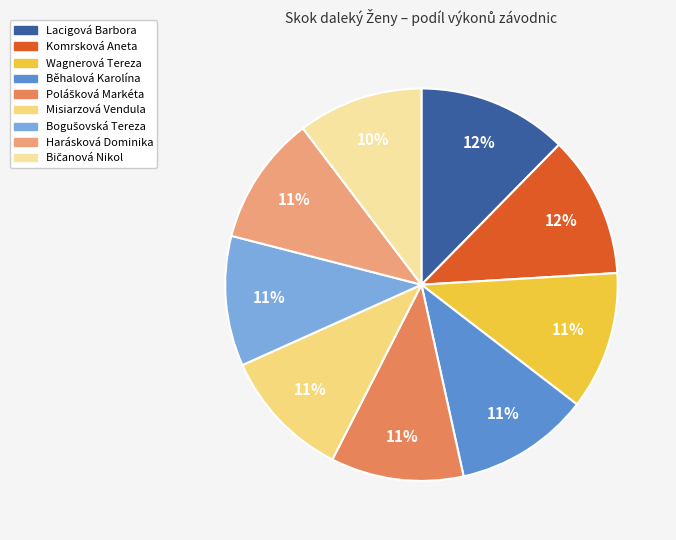

How many slices are in this pie chart?

9